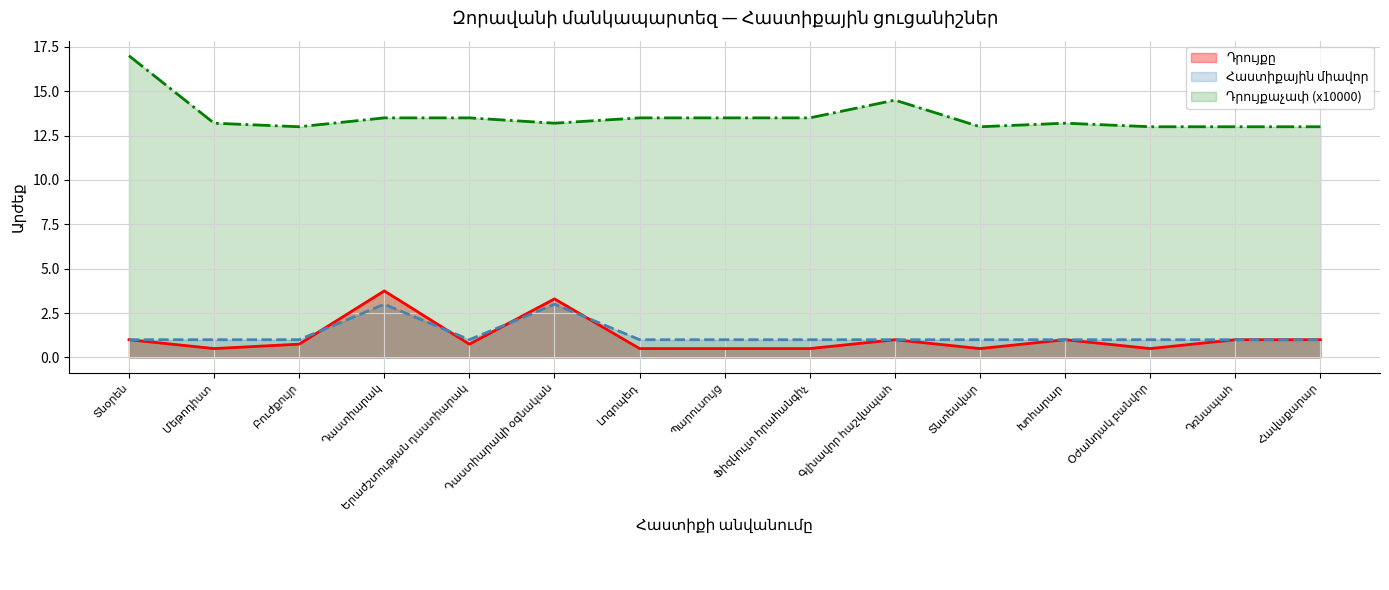

What position from the left is Բուժքույր?

3